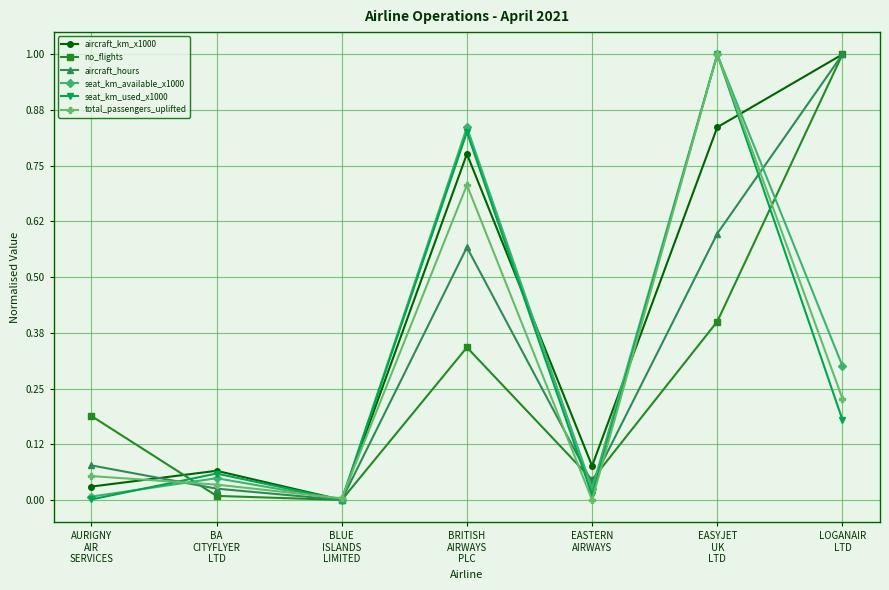

What is the value of the no_flights point at the 6th from the left?

0.4